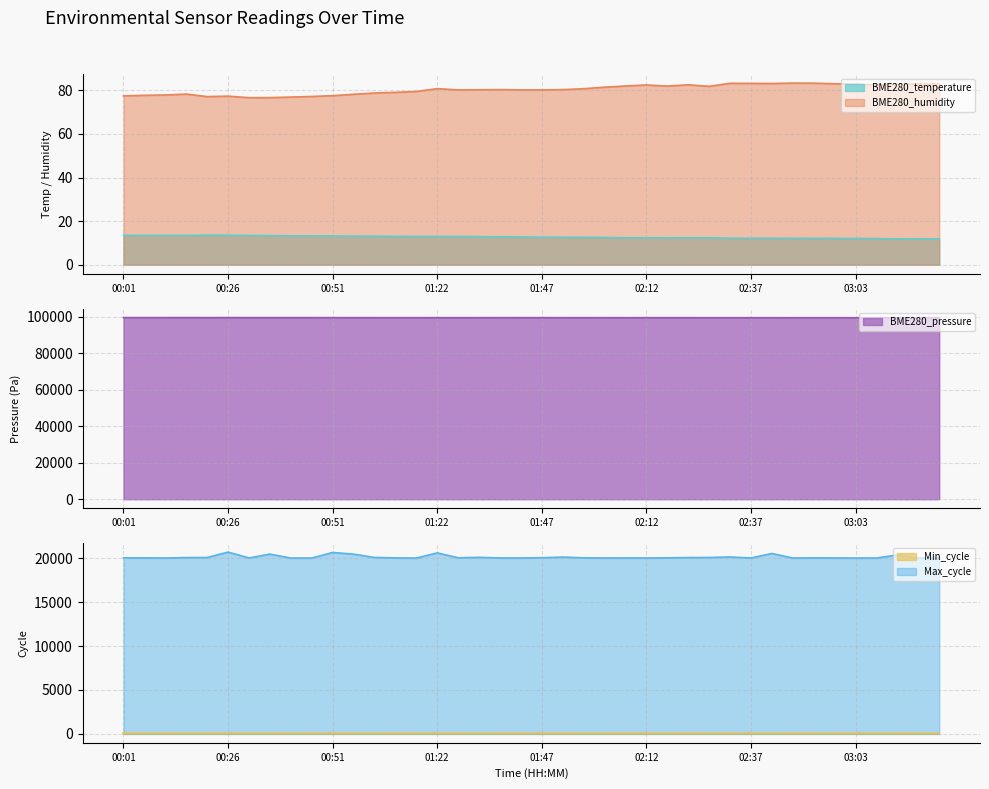

The value of Max_cycle at 00:41 is 20047.0. True or false?

True